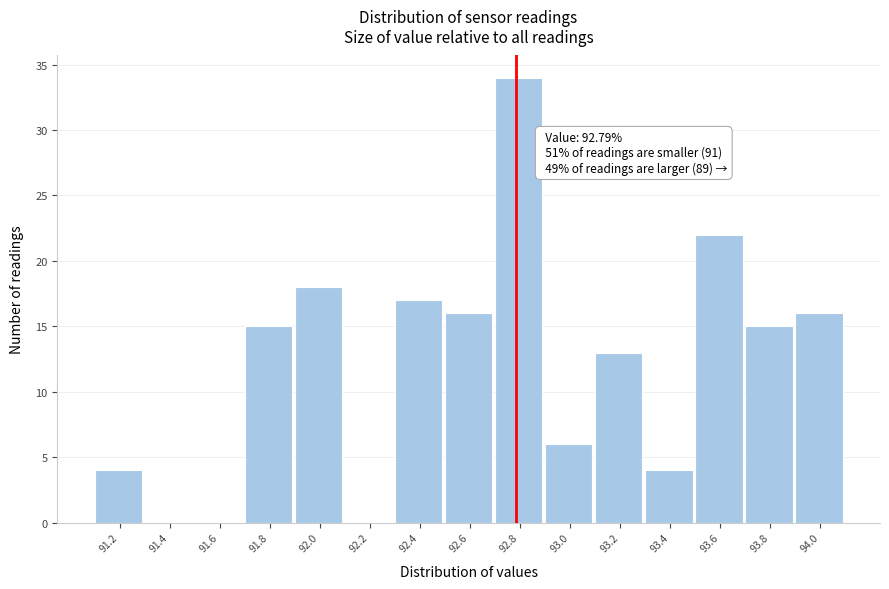

Reading left to right, what are all the values shown in this chart?

91.2=4	91.4=0	91.6=0	91.8=15	92.0=18	92.2=0	92.4=17	92.6=16	92.8=34	93.0=6	93.2=13	93.4=4	93.6=22	93.8=15	94.0=16